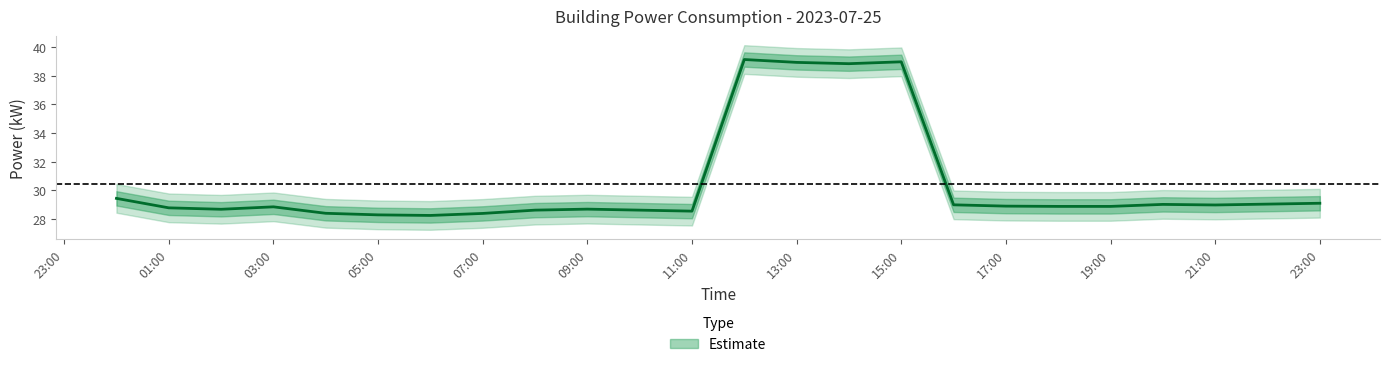

Which category has the lowest value across all series?

06:00